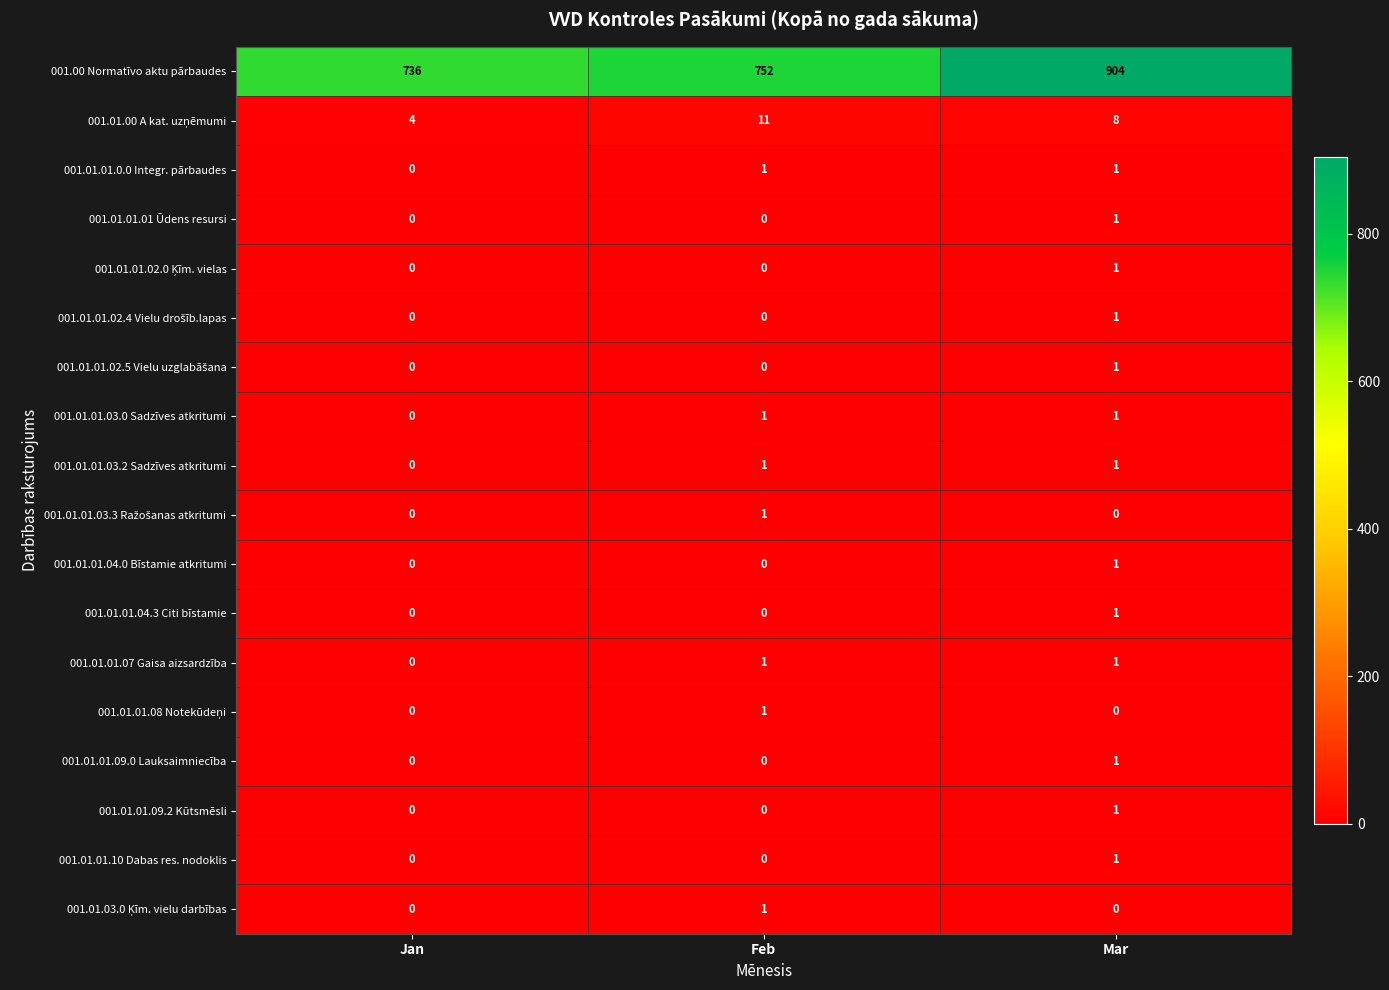

Which label corresponds to the largest value in the chart?

Mar